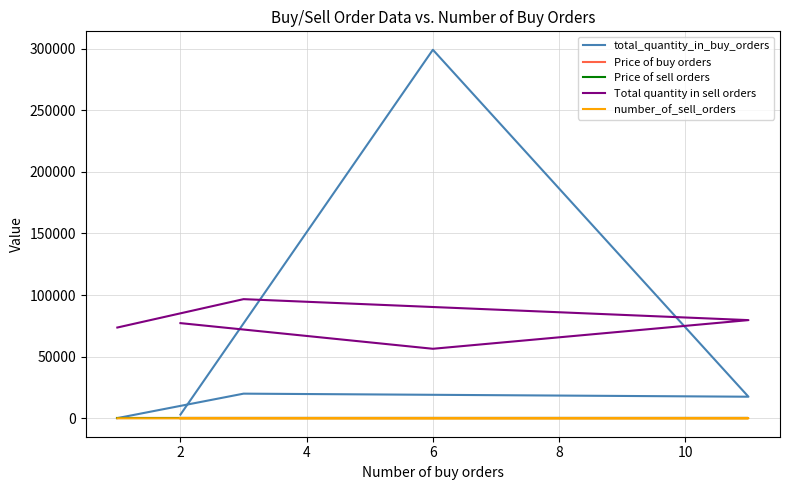

Reading left to right, list all the values displayed in this chart.

total_quantity_in_buy_orders: 3000.0	299101.0	17514.0	20000.0	150.0
Price of buy orders: 0.2	0.2	0.2	0.2	0.2
Price of sell orders: 0.2	0.2	0.2	0.2	0.2
Total quantity in sell orders: 77239.0	56418.0	79683.0	96700.0	73665.0
number_of_sell_orders: 32.0	22.0	27.0	24.0	19.0